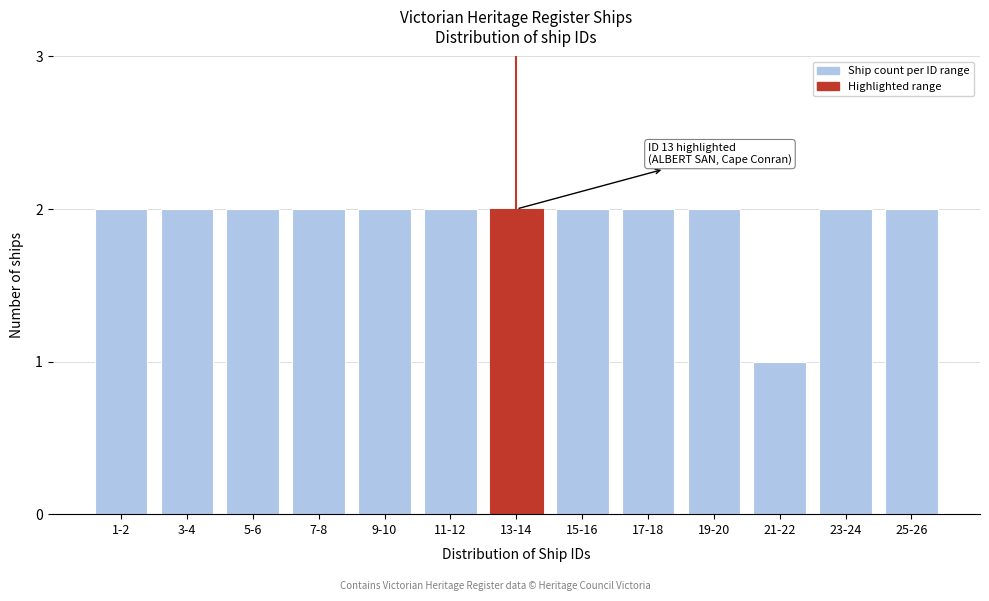

Reading left to right, transcribe all the data shown in this chart.

1-2=2	3-4=2	5-6=2	7-8=2	9-10=2	11-12=2	13-14=2	15-16=2	17-18=2	19-20=2	21-22=1	23-24=2	25-26=2